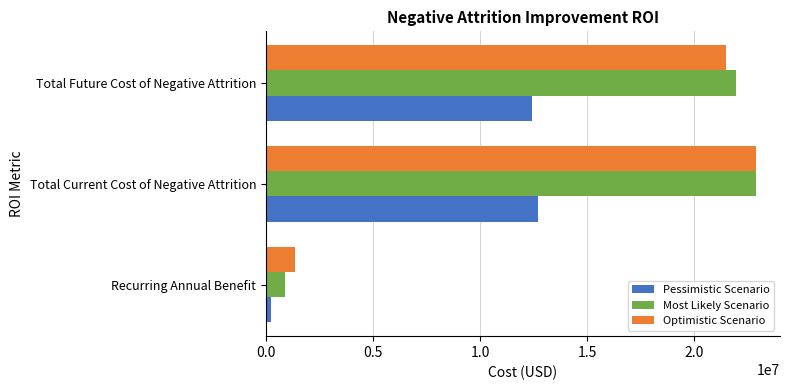

Is the value of Pessimistic Scenario at Total Current Cost of Negative Attrition greater than the value of Most Likely Scenario at Recurring Annual Benefit?

Yes